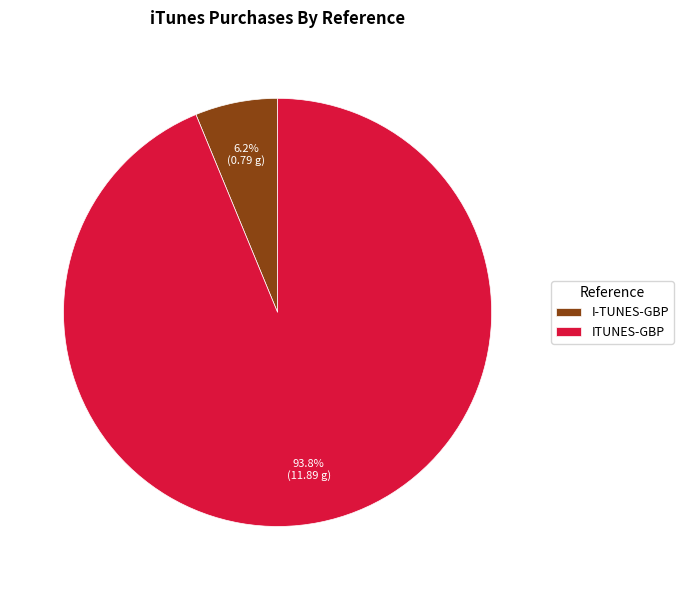

Combined, do ITUNES-GBP and I-TUNES-GBP account for over 50%?

Yes